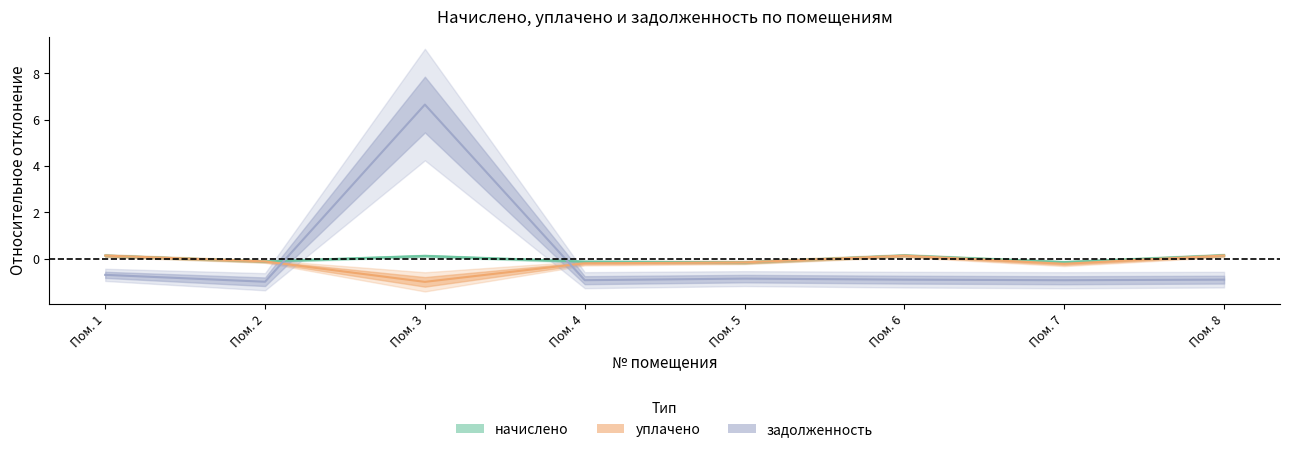

What are all the series names shown in the legend?

начислено, уплачено, задолженность